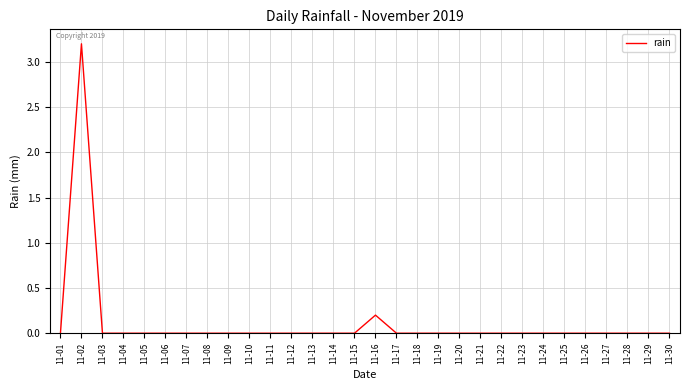

At which category does the chart reach its peak across all series?

11-02